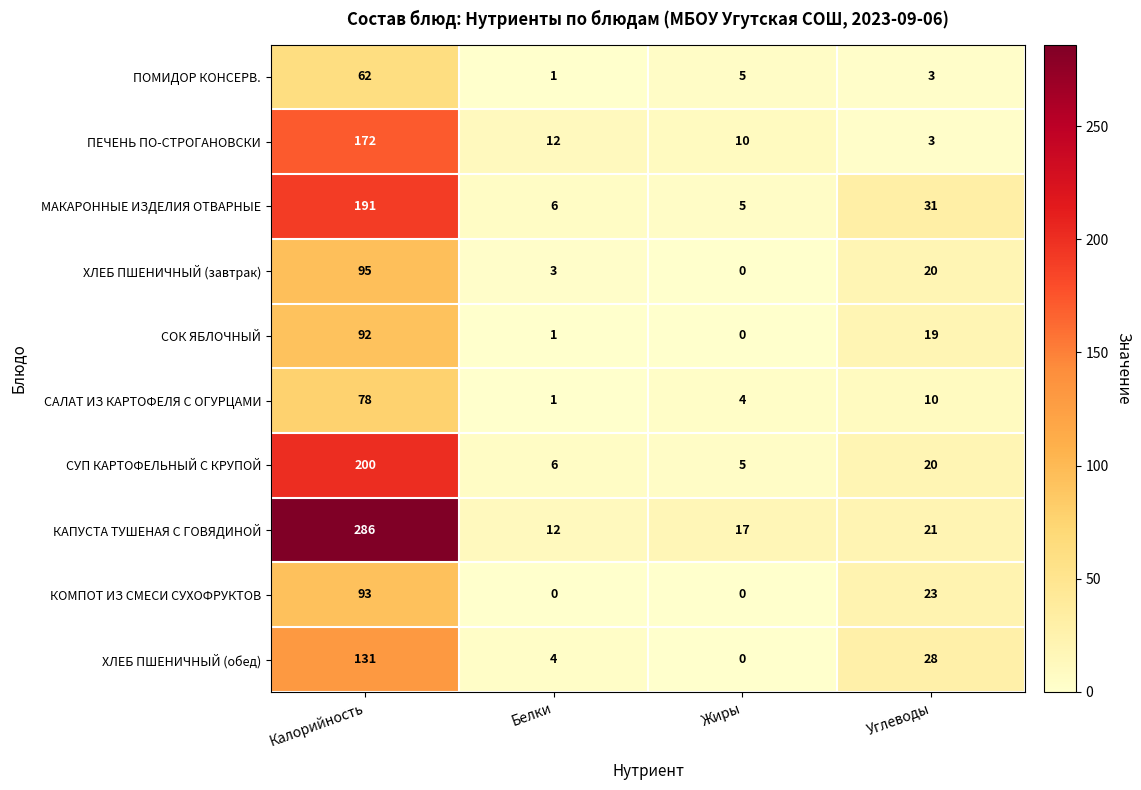

What is the maximum value shown in the chart?

286